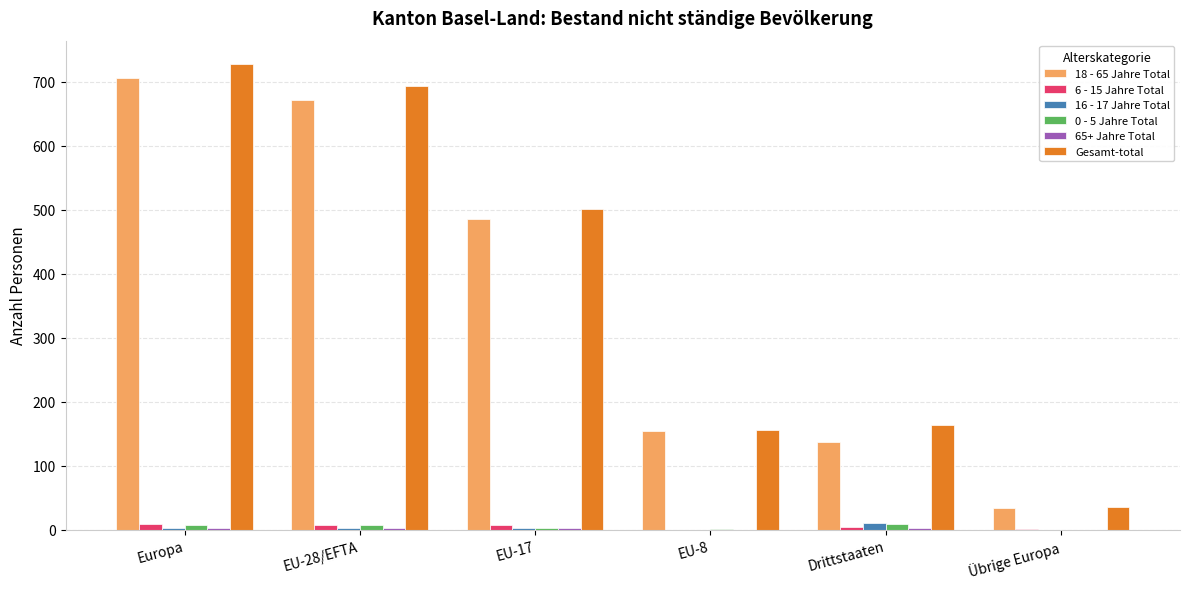

Is it true that 18 - 65 Jahre Total equals 750 at EU-17?

False